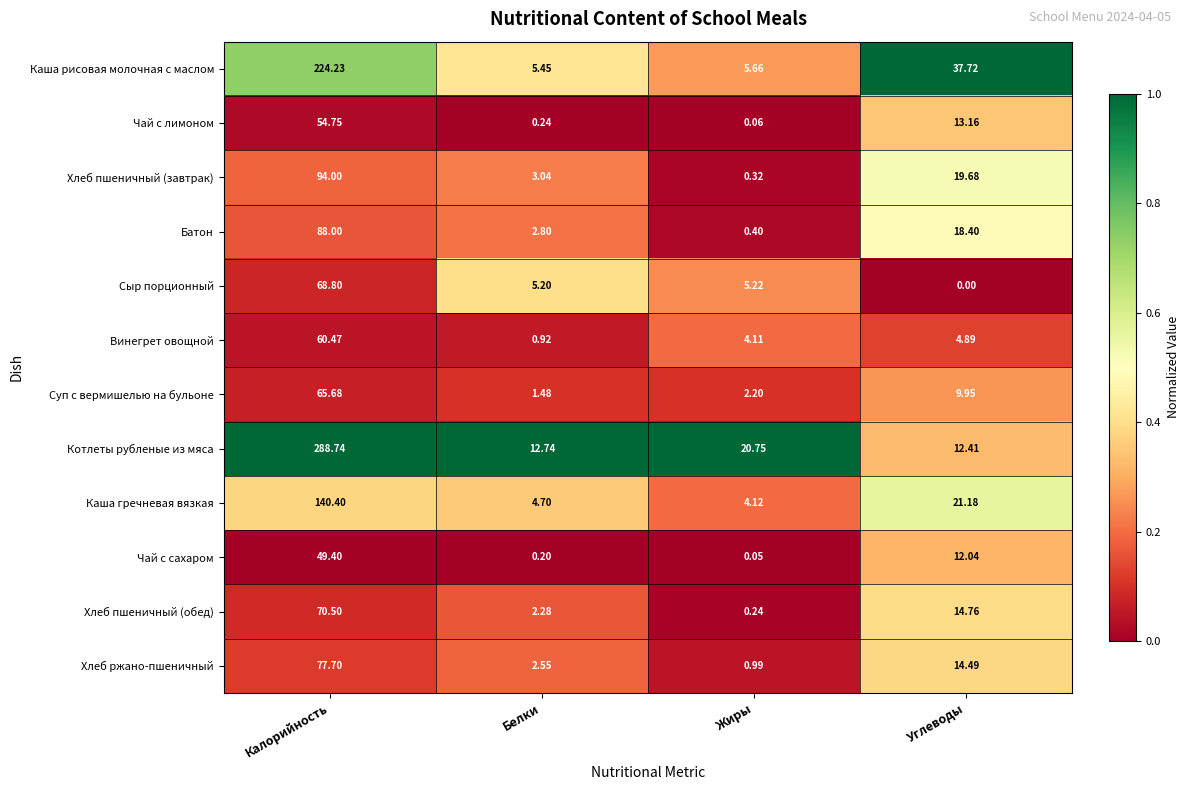

Rank the categories by Хлеб ржано-пшеничный value from highest to lowest.

Калорийность, Углеводы, Белки, Жиры